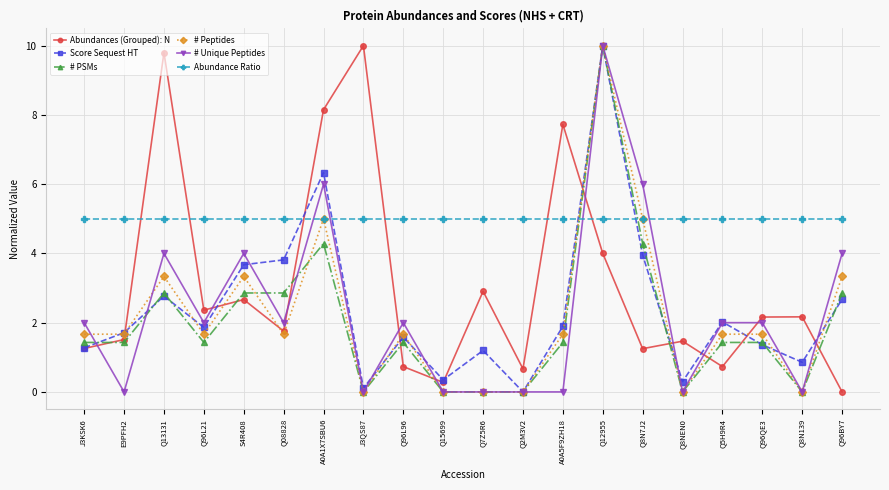

Where is Abundances (Grouped): N nearest to the value 5?

Q12955